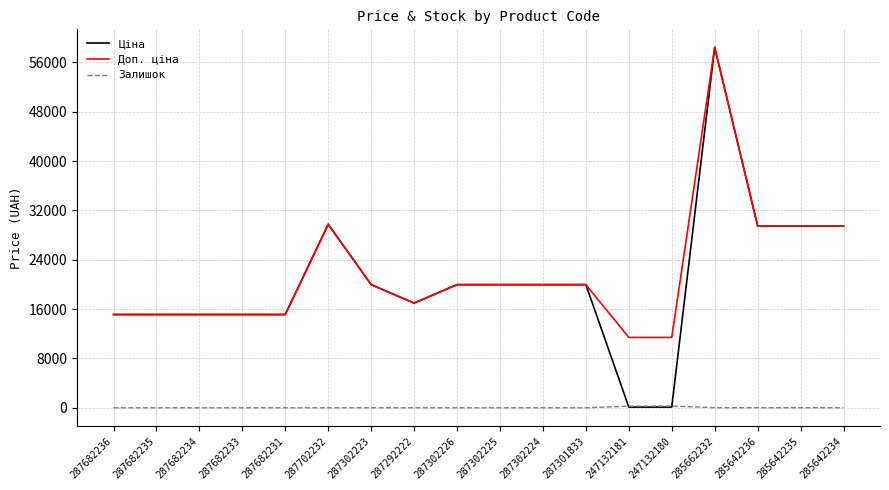

What is the greatest value displayed?

58426.5